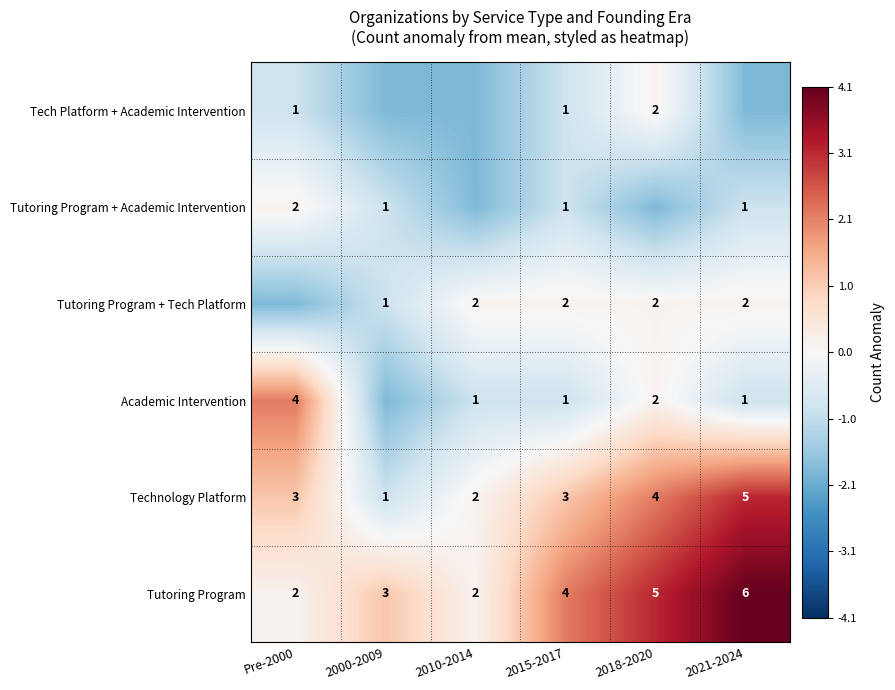

At how many categories does at least one series exceed 0?

6